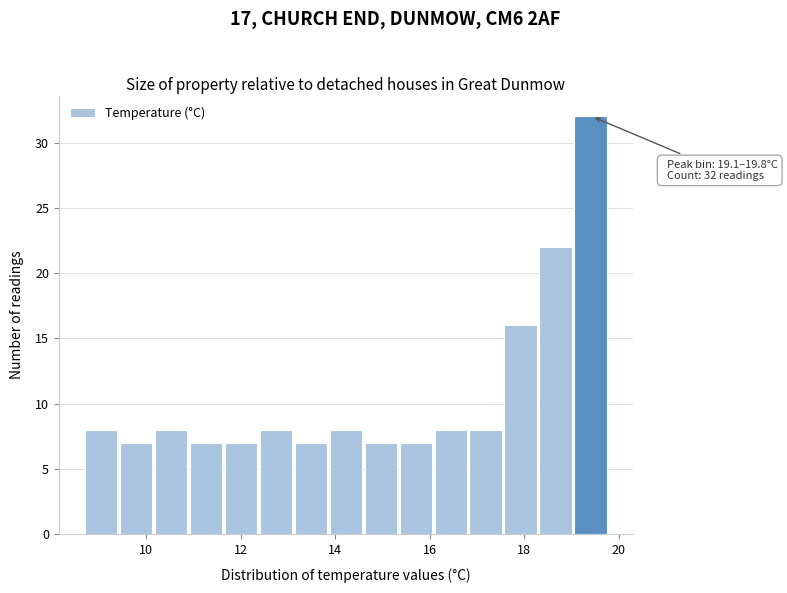

Around what value on the x-axis is the tallest bar? Give the approximate position of its centre, as read against the axis.

19.4